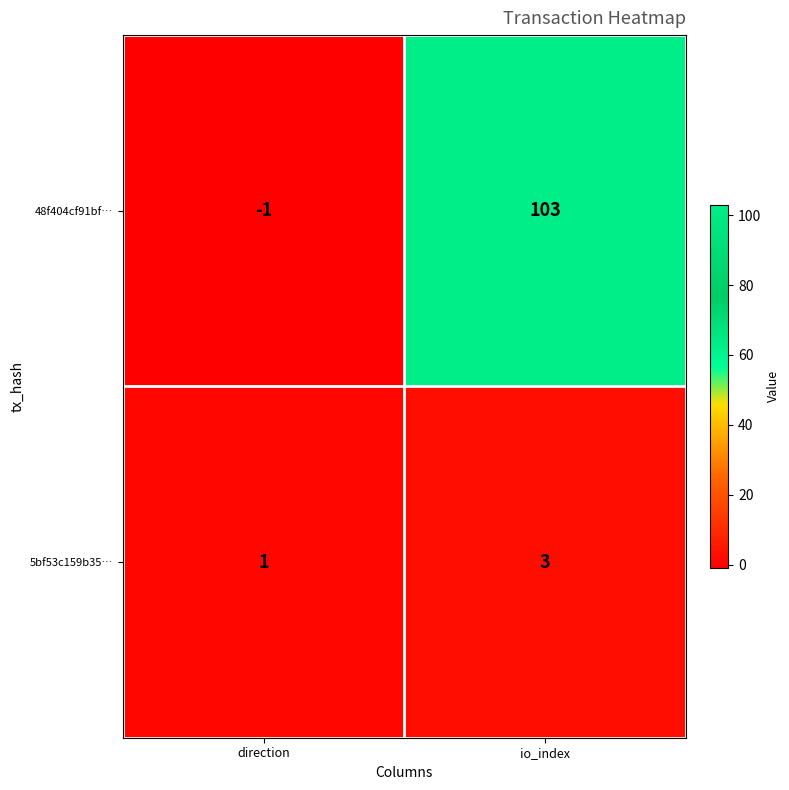

Reading left to right, extract all data points from this chart.

48f404cf91bf…: direction=-1	io_index=103
5bf53c159b35…: direction=1	io_index=3